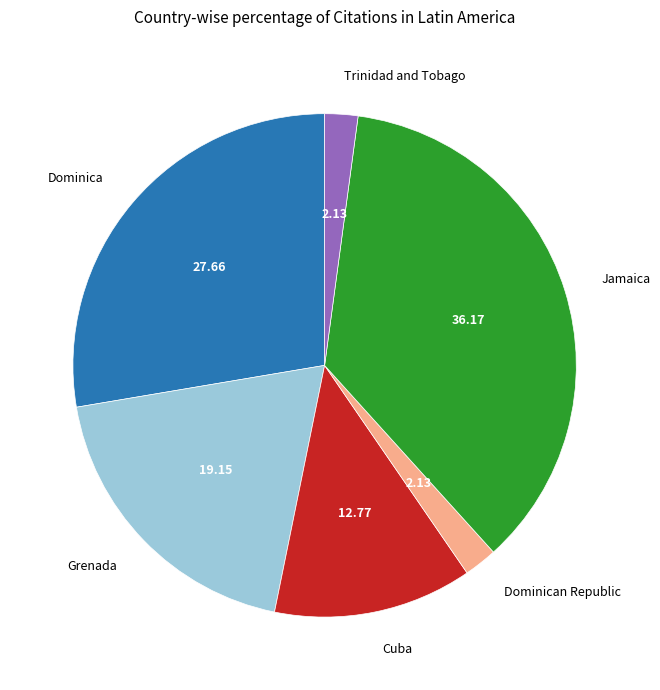

Do Dominican Republic and Dominica together represent more than half of the pie?

No